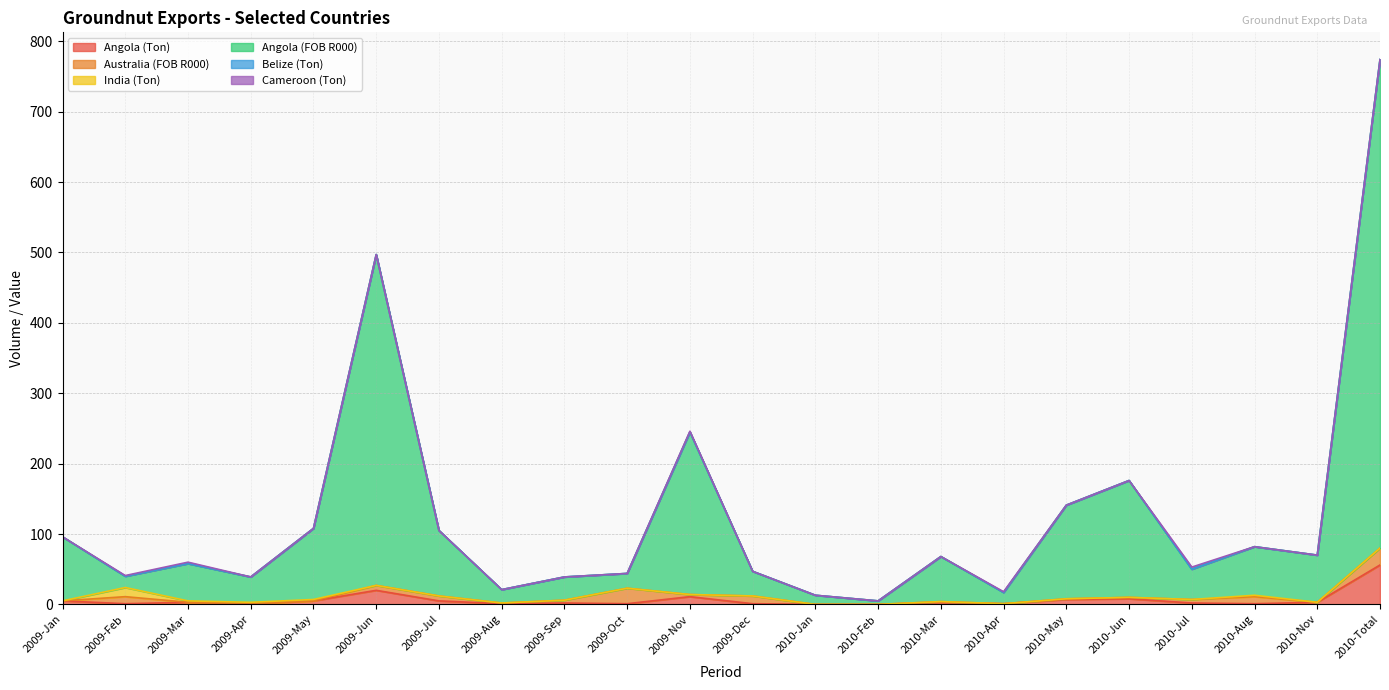

What is the maximum value for Angola (Ton)?

56